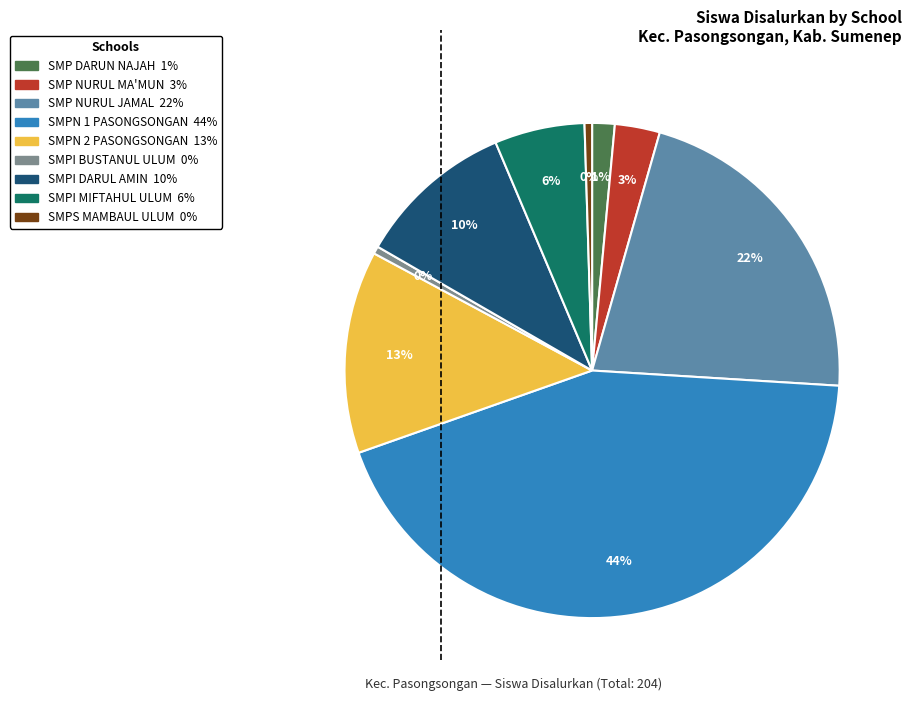

Count the number of slices in the pie.

9